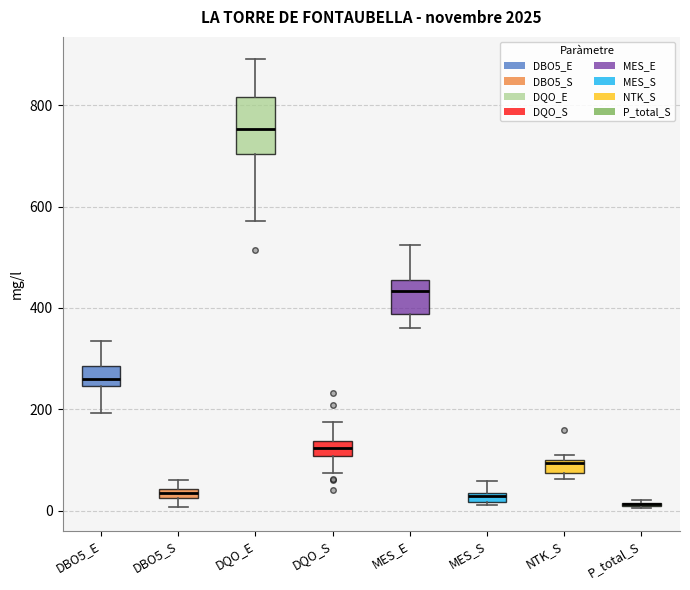

Comparing the boxes themselves (not the whiskers), which one is the tallest?

DQO_E